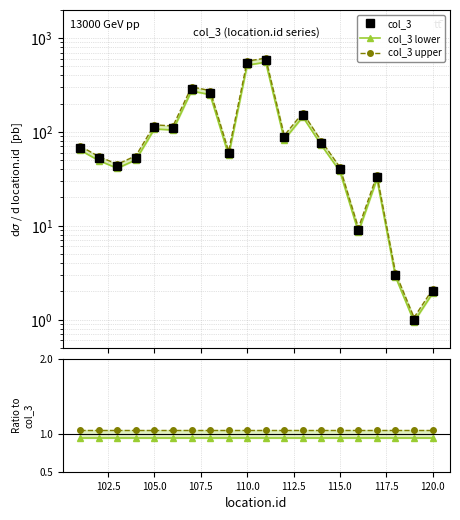

What value does the ratio lower series have at 110.0?

0.9